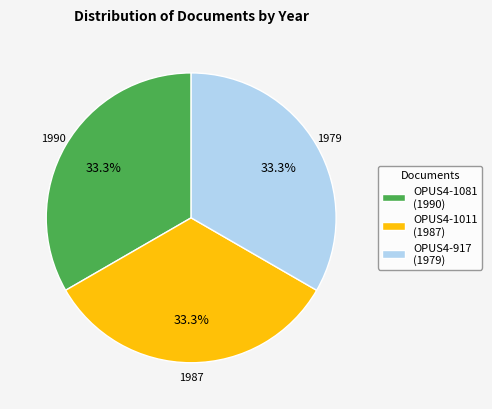

What is the ratio of the value at OPUS4-917 (1979) to the value at OPUS4-1081 (1990)?

1.0